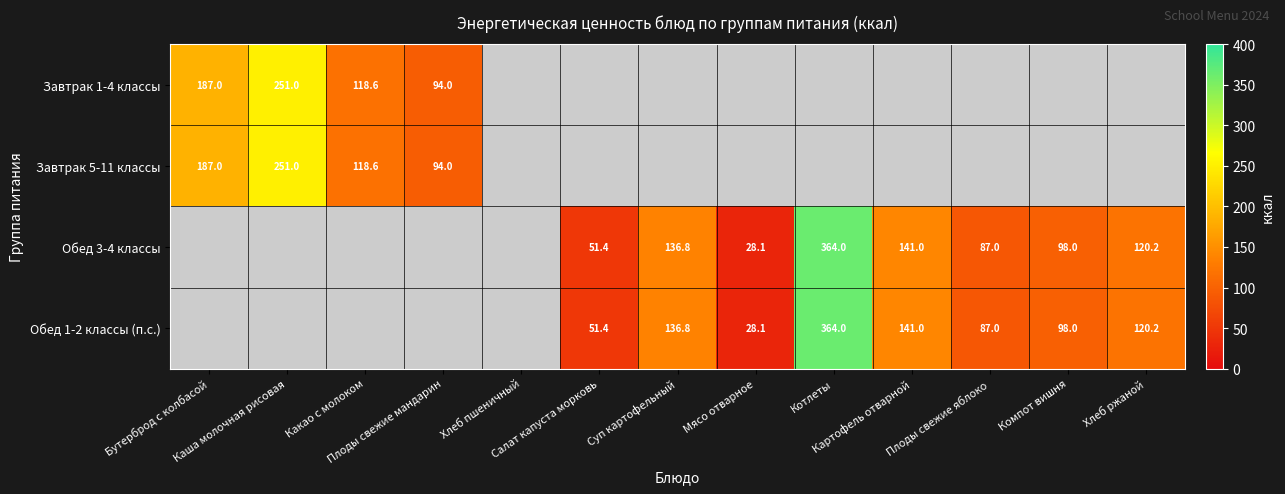

What value does the Обед 1-2 классы (п.с.) series have at Мясо отварное?

28.1